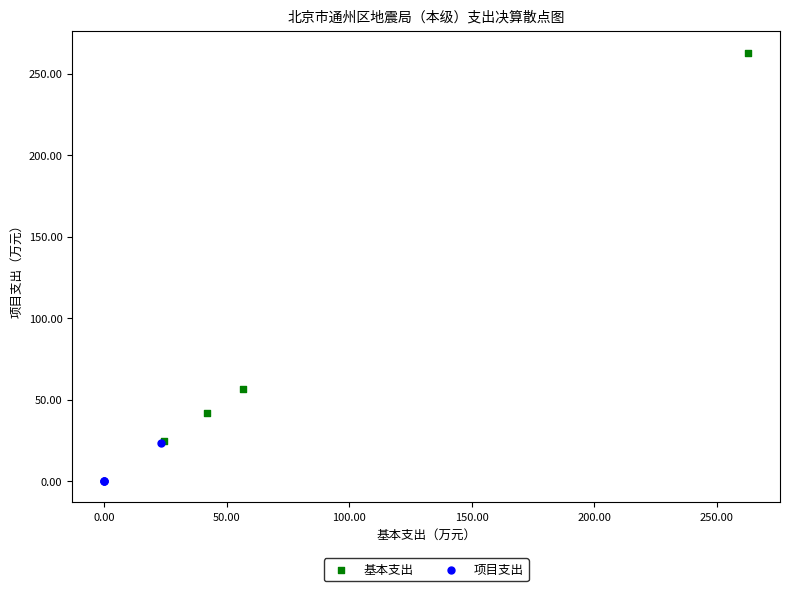

Which series reaches the maximum Y coordinate?

基本支出